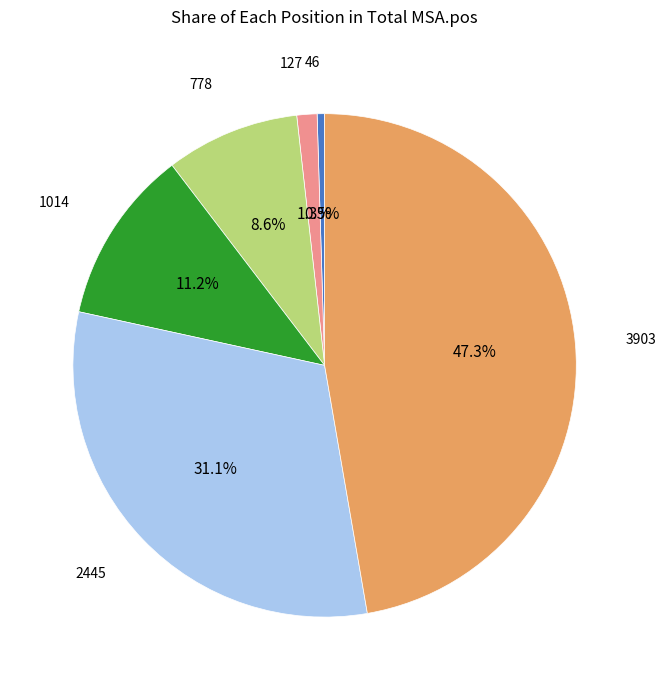

Approximately how many times larger is the value at 778 compared to 2445?

0.3